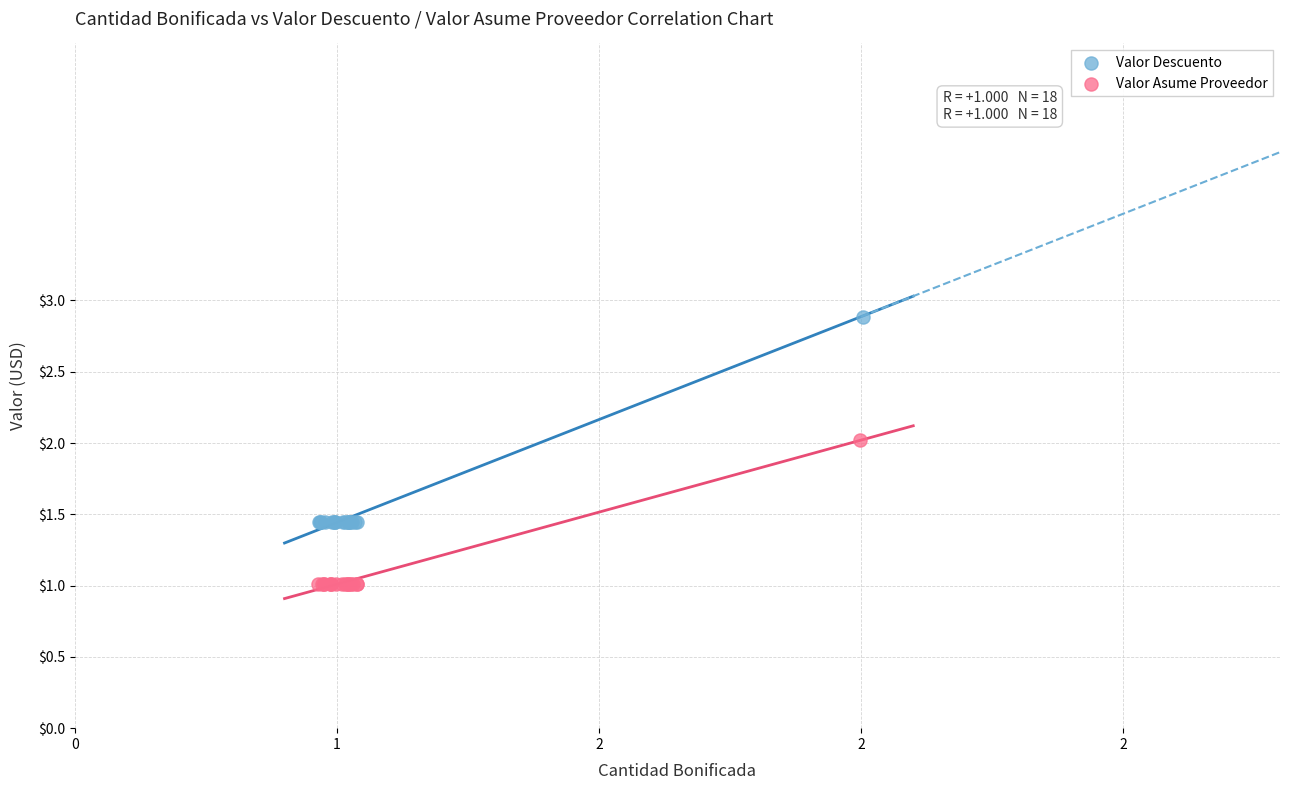

Which series reaches the maximum Y coordinate?

Valor Descuento